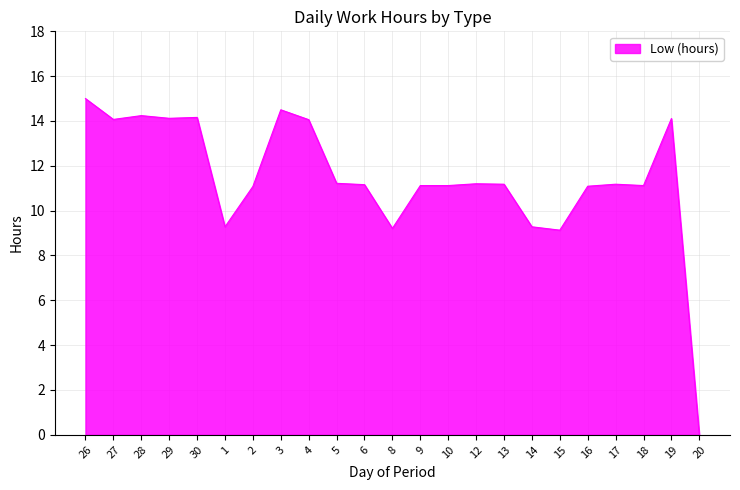

What is the greatest value displayed?

15.0